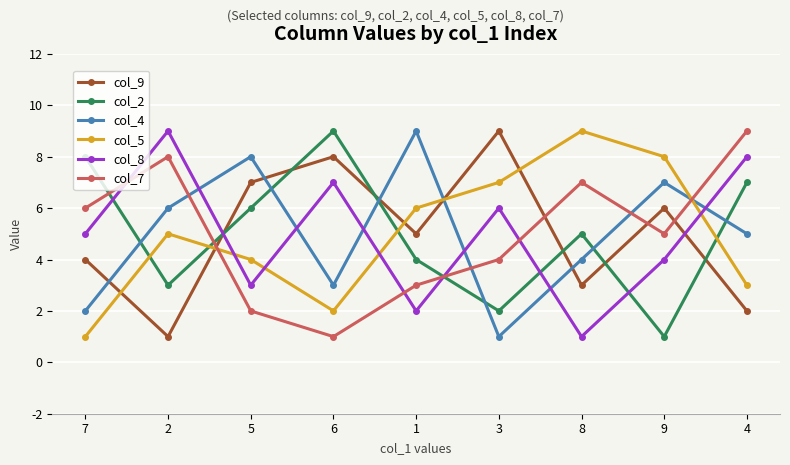

At which label does col_8 reach its minimum?

8